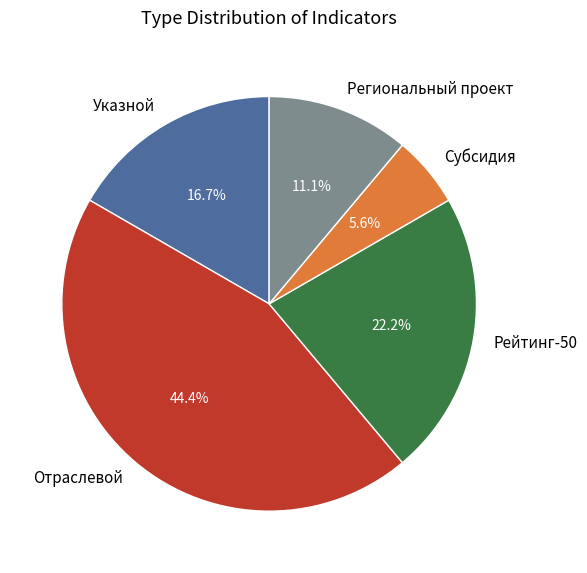

What percentage is the Указной slice, to the nearest percent?

17%